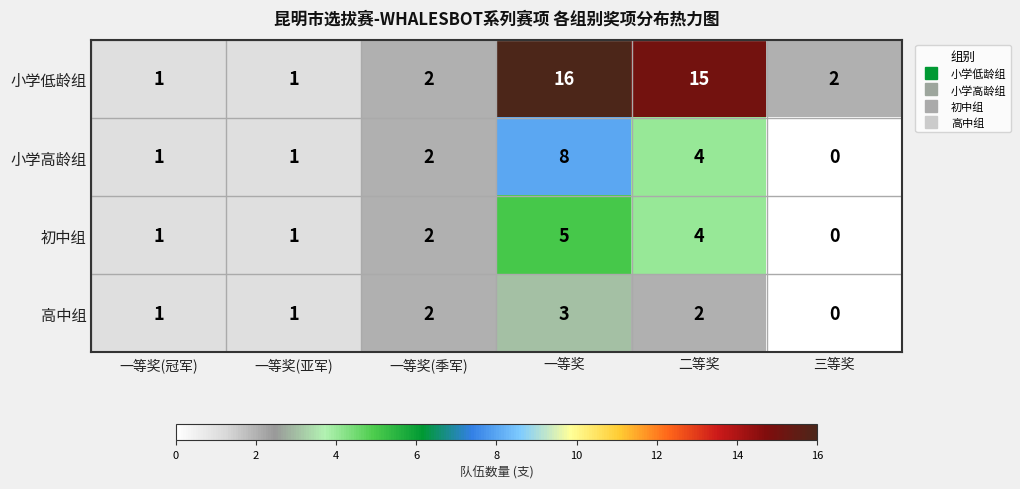

At which category is the sum across all series the highest?

一等奖